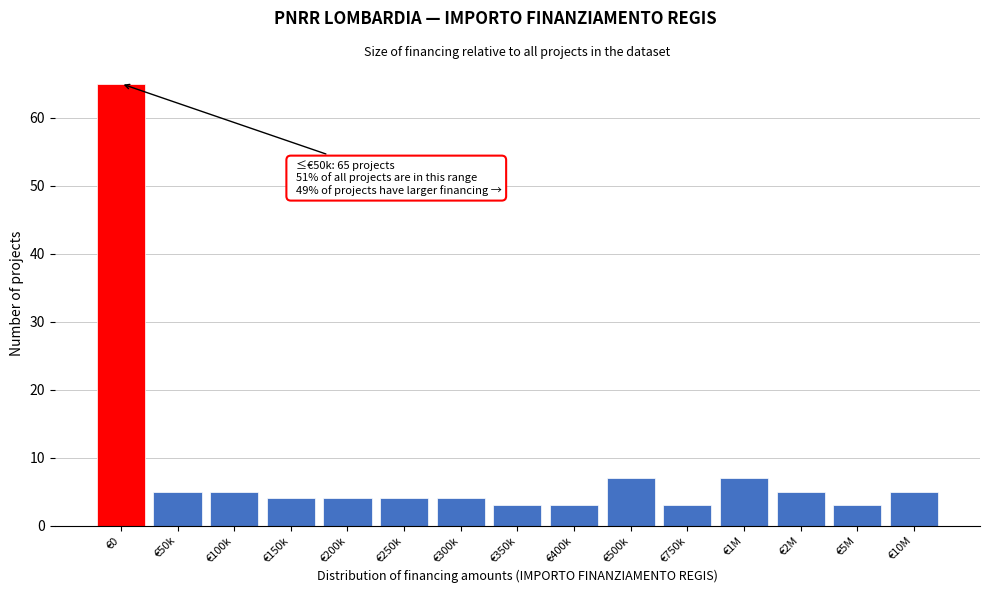

Reading left to right, what are all the values shown in this chart?

€0=65	€50k=5	€100k=5	€150k=4	€200k=4	€250k=4	€300k=4	€350k=3	€400k=3	€500k=7	€750k=3	€1M=7	€2M=5	€5M=3	€10M=5